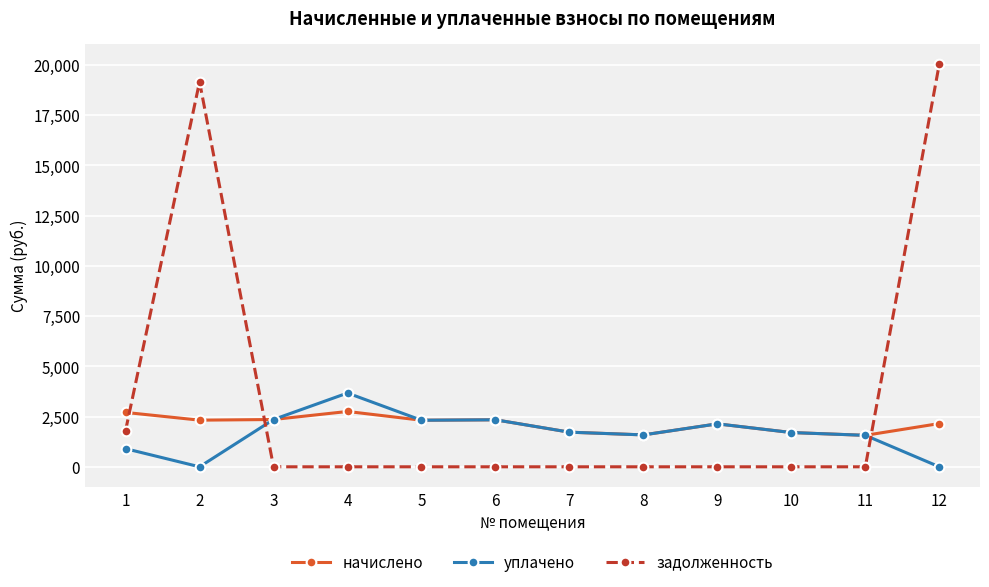

At 12, list the series in order from largest to smallest.

задолженность, начислено, уплачено